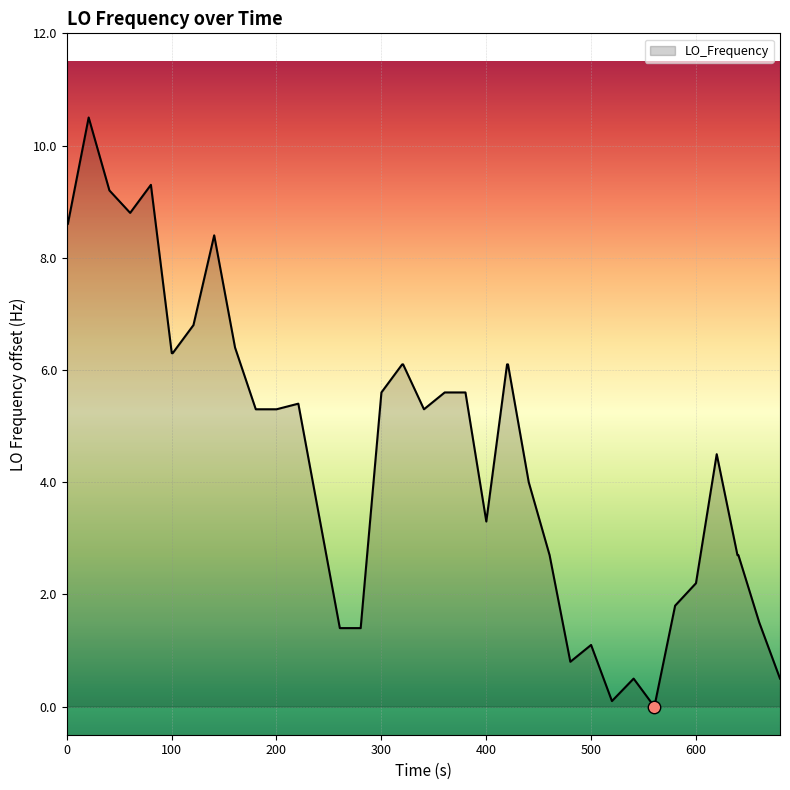

What is the maximum value shown in the chart?

10.5